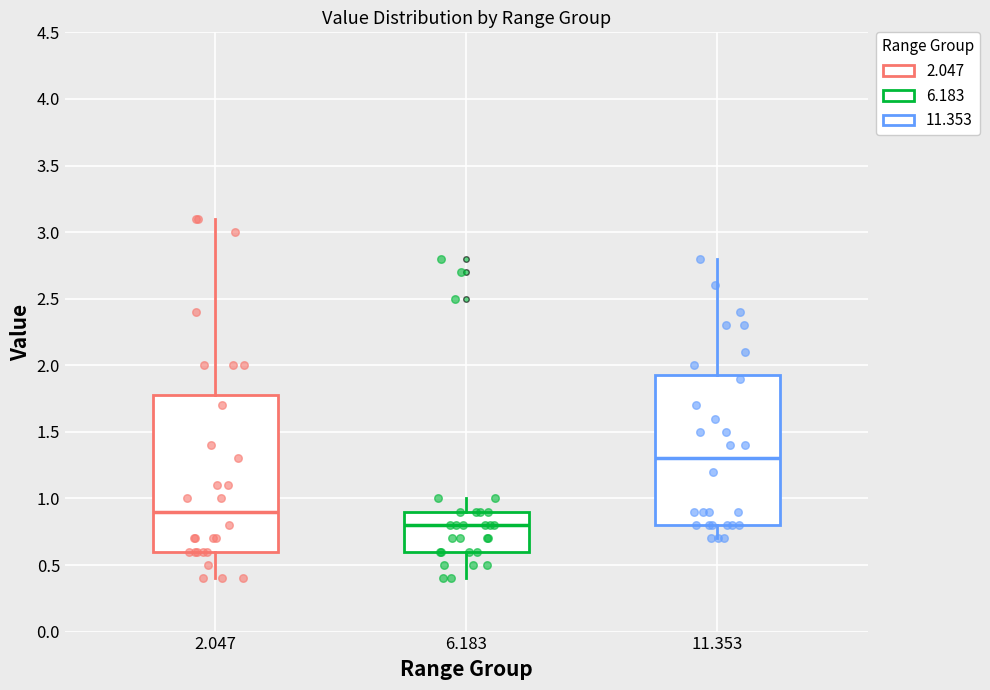

Reading left to right, transcribe this box plot: for each box, give where its median line is, the range the box spans, and where its two whiskers end, as read against the y-axis. The values are not printed on the chart, so give them approximately, as read against the axis.

2.047: median 0.90, box 0.60 to 1.80, whiskers 0.40 to 3.10
6.183: median 0.80, box 0.60 to 0.90, whiskers 0.40 to 1.00
11.353: median 1.30, box 0.80 to 1.95, whiskers 0.70 to 2.80